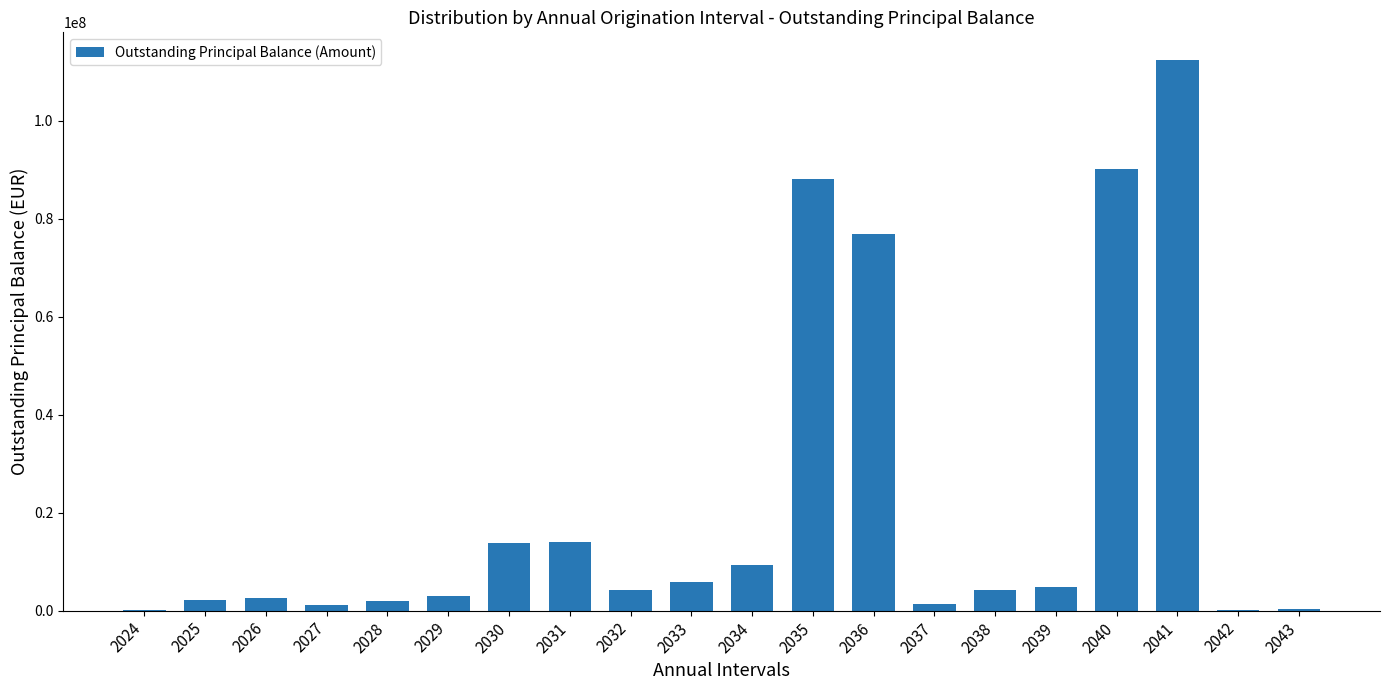

What is the change in value from 2031 to 2033?

-8186748.1